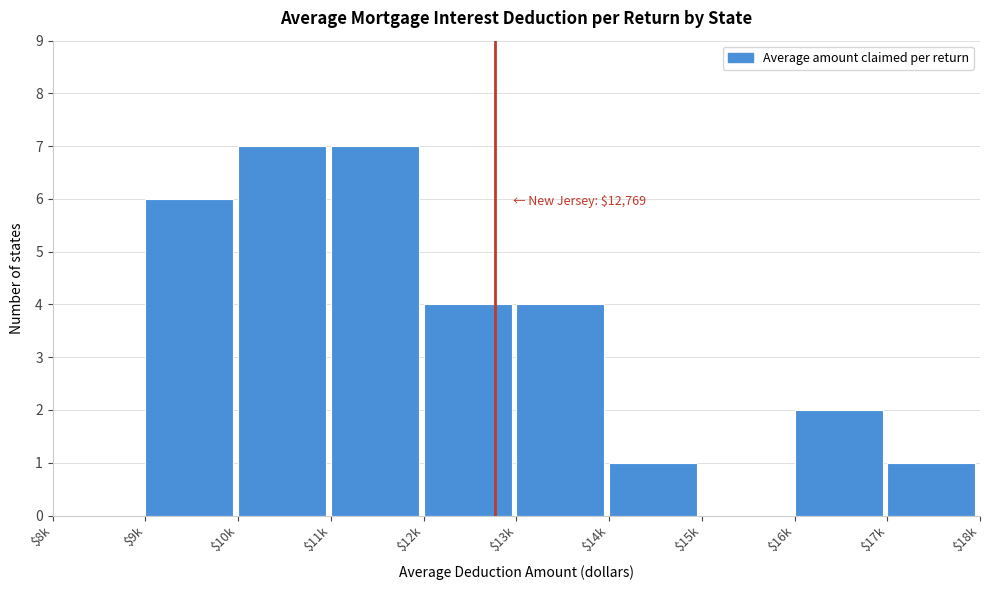

The value at $12k is 3. True or false?

False